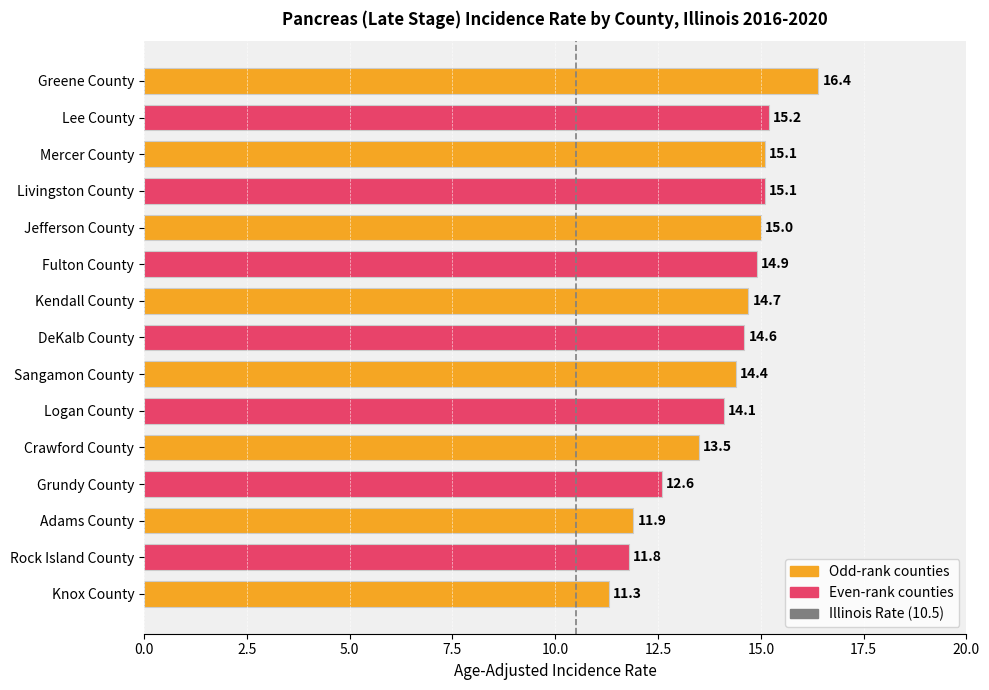

Does the chart contain any negative values?

No